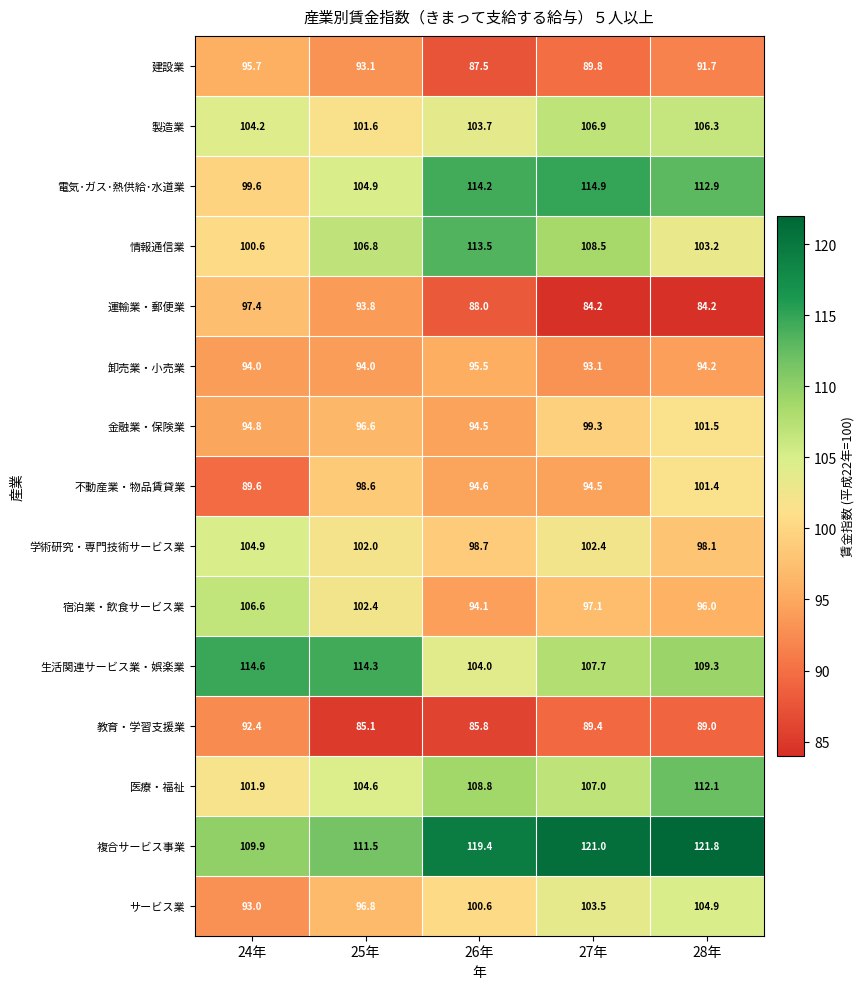

What is the greatest value displayed?

121.8